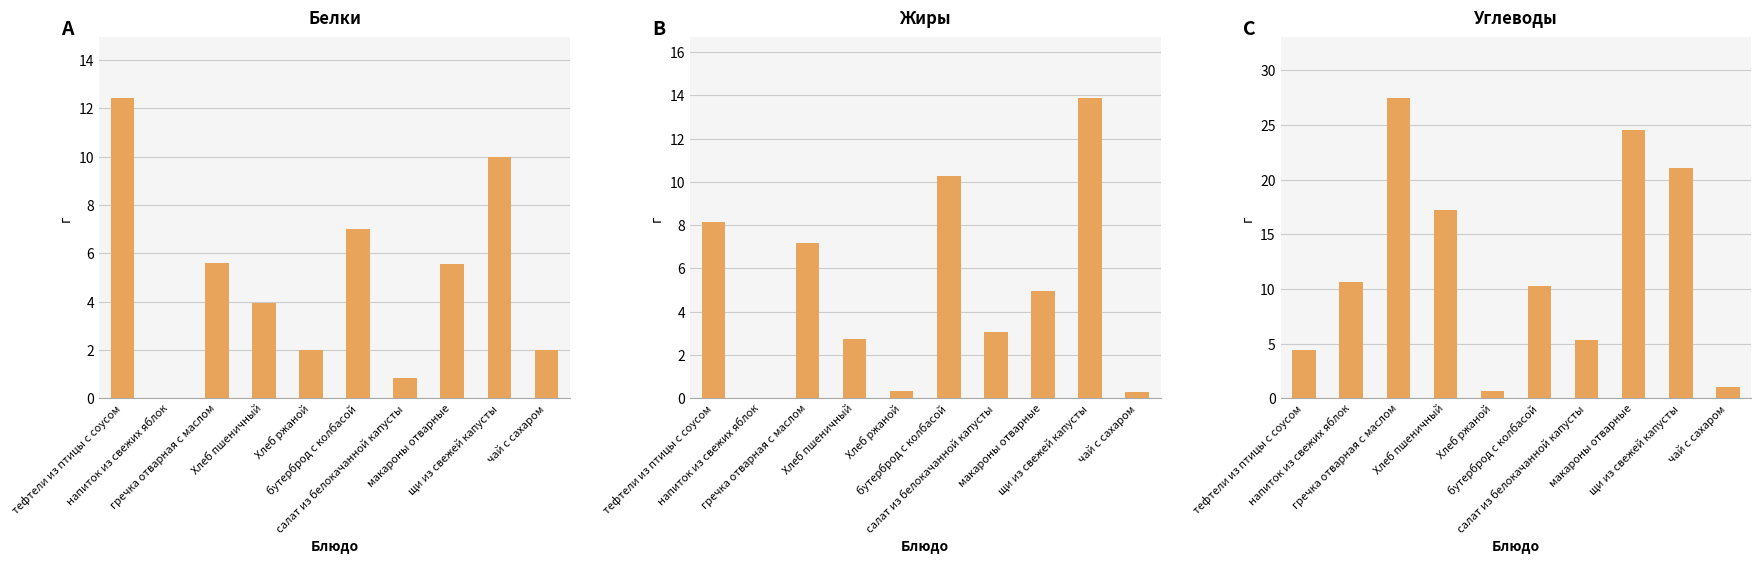

What is the greatest value displayed?

27.5